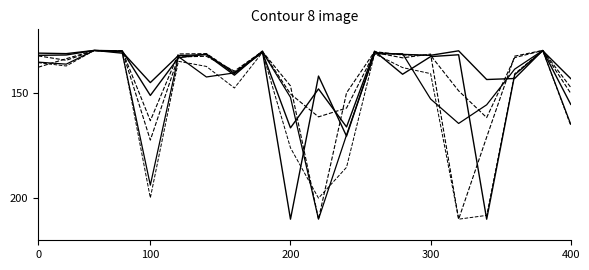

How many lines are shown in the chart?

6